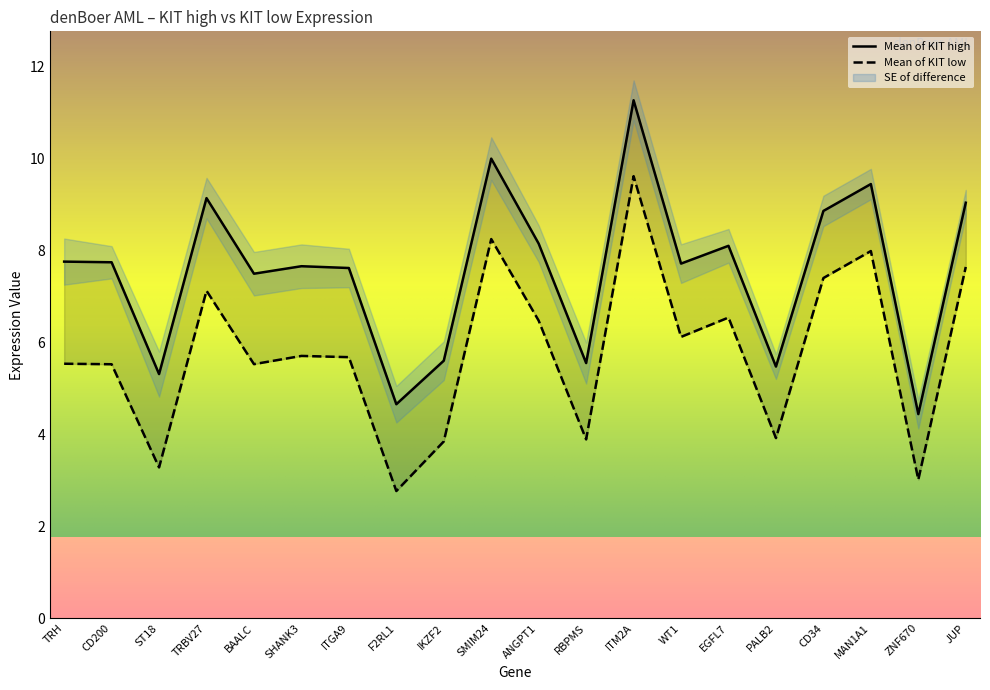

True or false: Mean of KIT low and Mean of KIT high cross at least once.

False